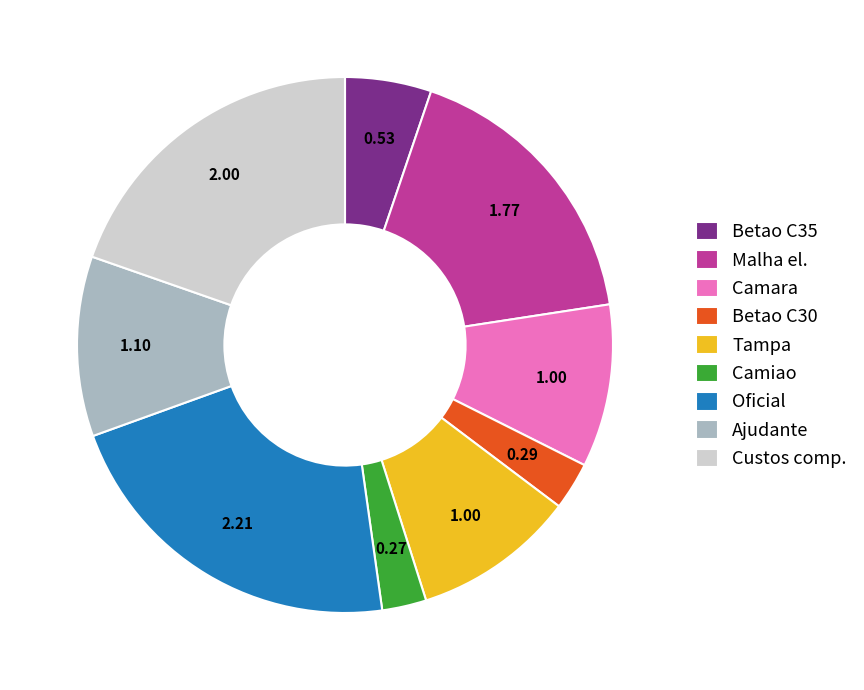

Which has a higher value, Malha el. or Camiao?

Malha el.